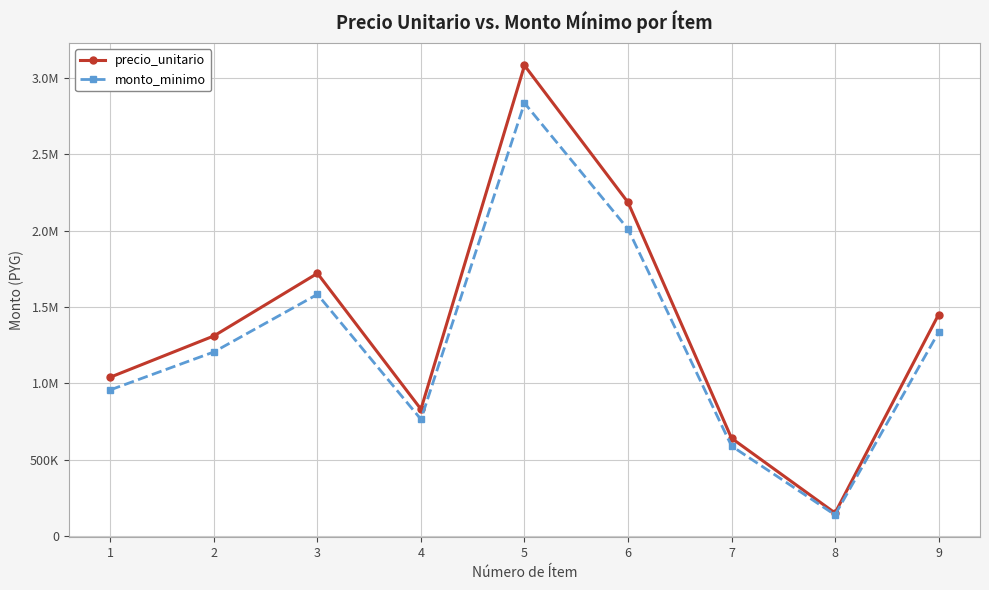

What are all the series names shown in the legend?

precio_unitario, monto_minimo